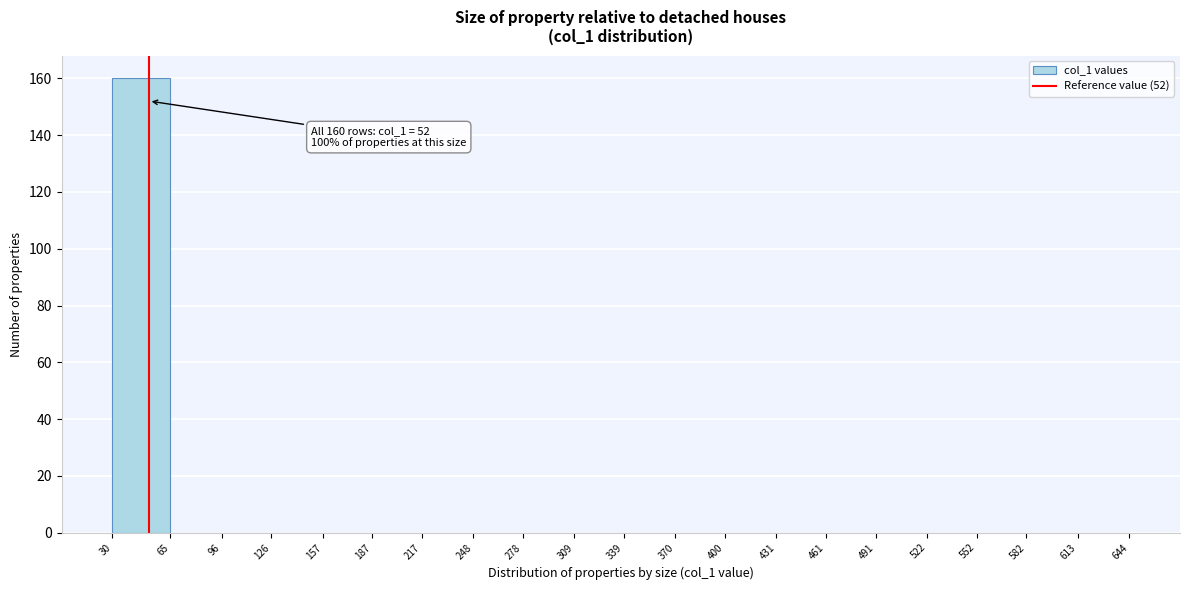

Over which range of the x-axis is the bar tallest?

30 to 65